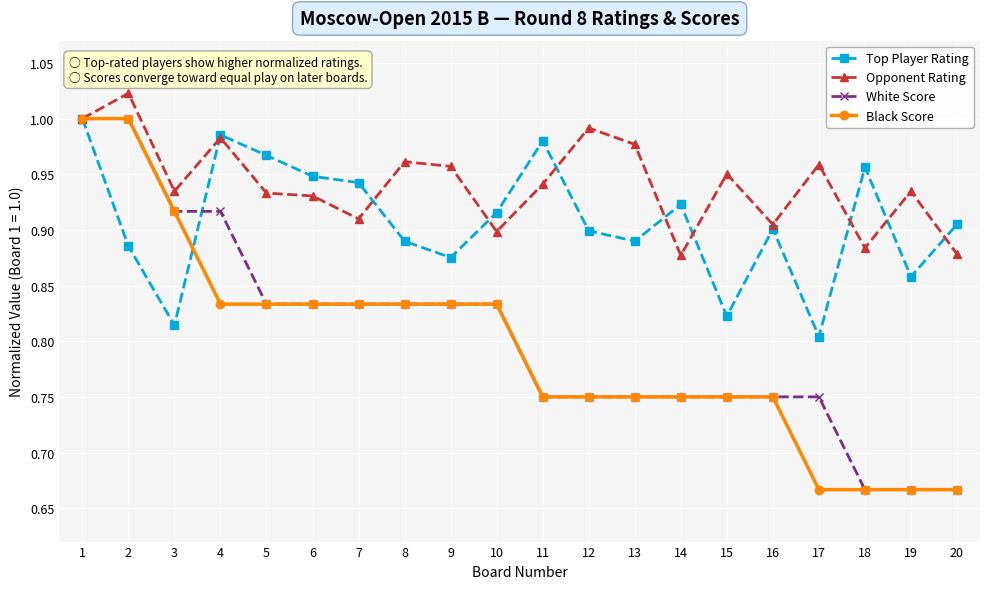

At which category does Top Player Rating reach its first local valley?

3